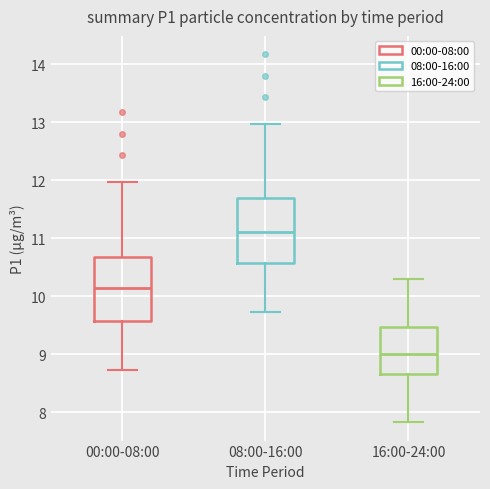

Reading left to right, transcribe this box plot: for each box, give where its median line is, the range the box spans, and where its two whiskers end, as read against the y-axis. The values are not printed on the chart, so give them approximately, as read against the axis.

00:00-08:00: median 10.2, box 9.6 to 10.7, whiskers 8.7 to 12.0
08:00-16:00: median 11.1, box 10.6 to 11.7, whiskers 9.7 to 13.0
16:00-24:00: median 9.0, box 8.7 to 9.5, whiskers 7.8 to 10.3